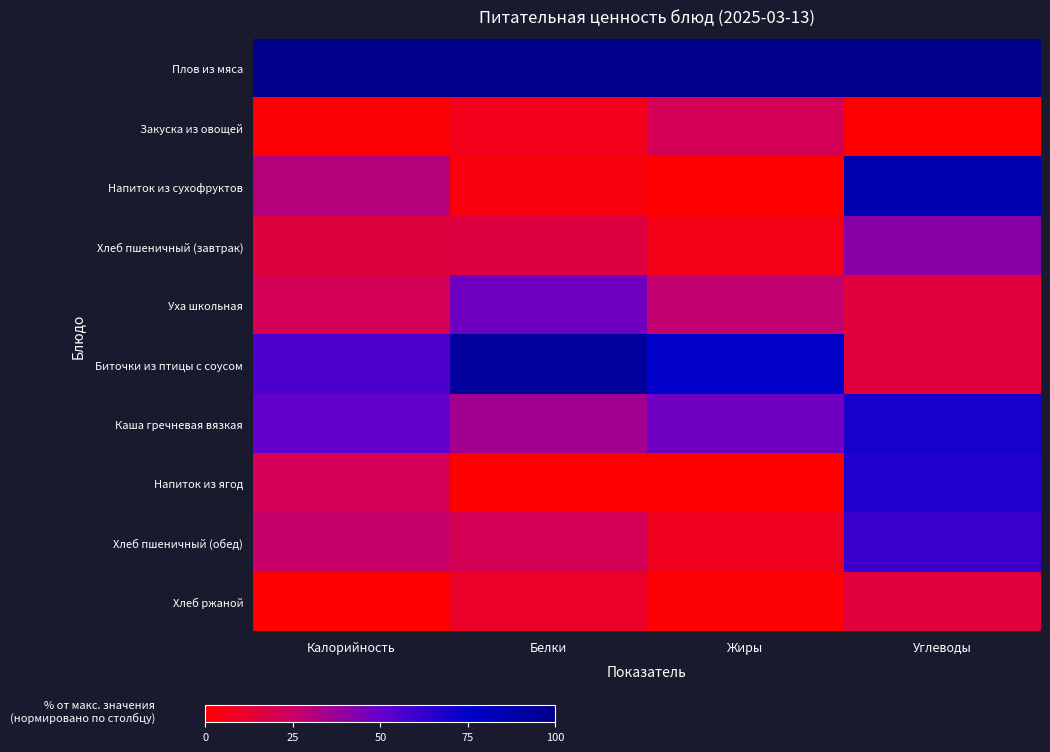

Which series has the largest total across all categories?

Плов из мяса